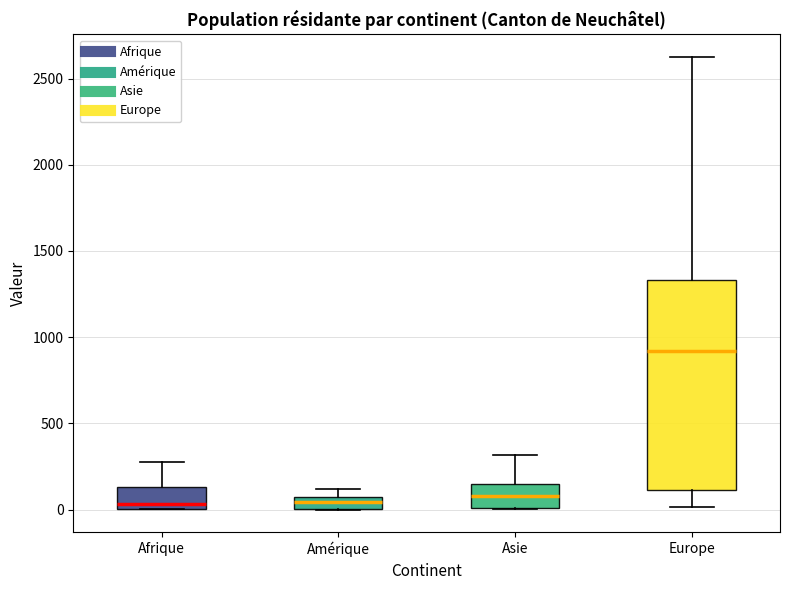

Comparing the boxes themselves (not the whiskers), which one is the tallest?

Europe